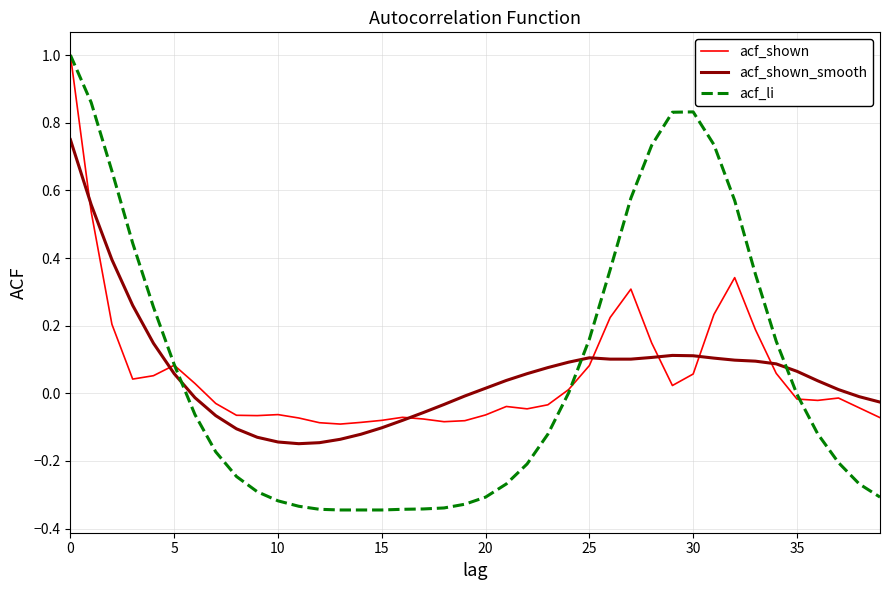

True or false: acf_li and acf_shown_smooth intersect in this chart.

True